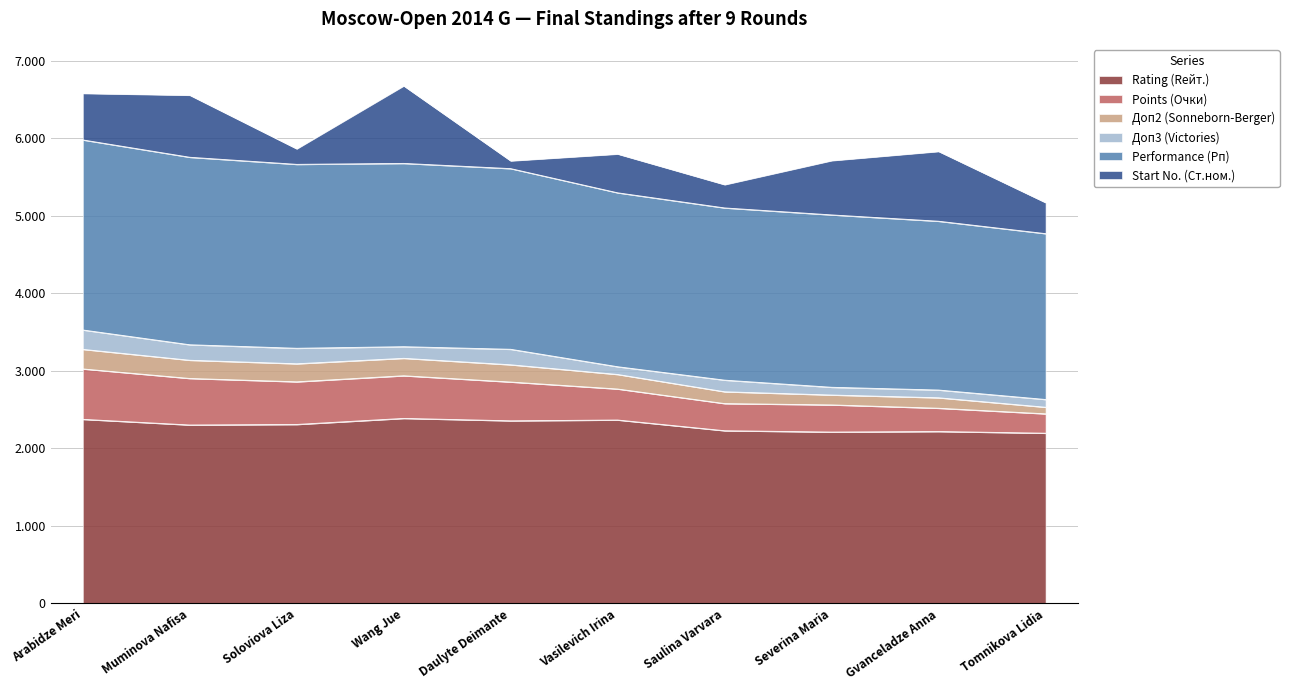

What is the label of the 4th point from the left?

Wang Jue